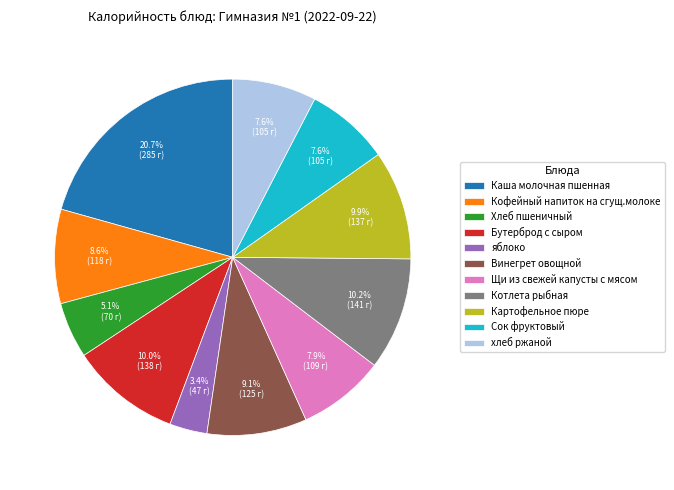

Which category has the smallest portion of the pie?

яблоко